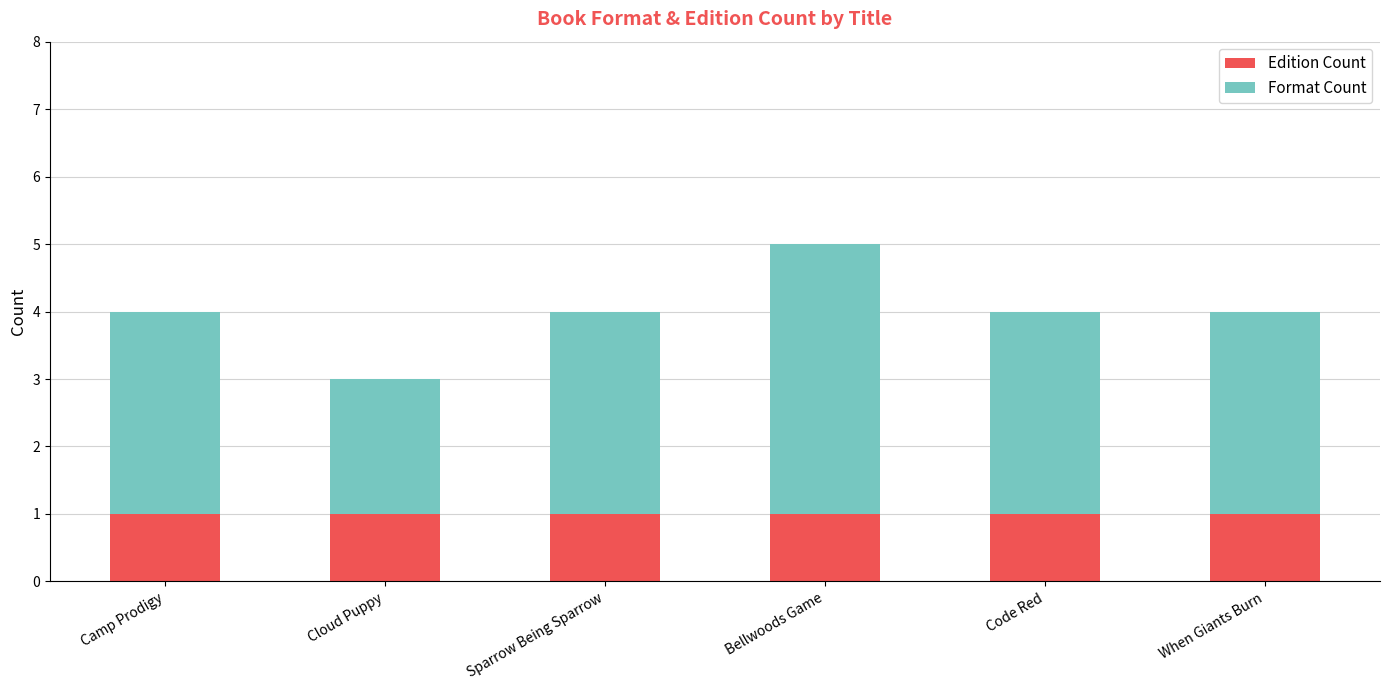

What is the sum of all Edition Count values?

6